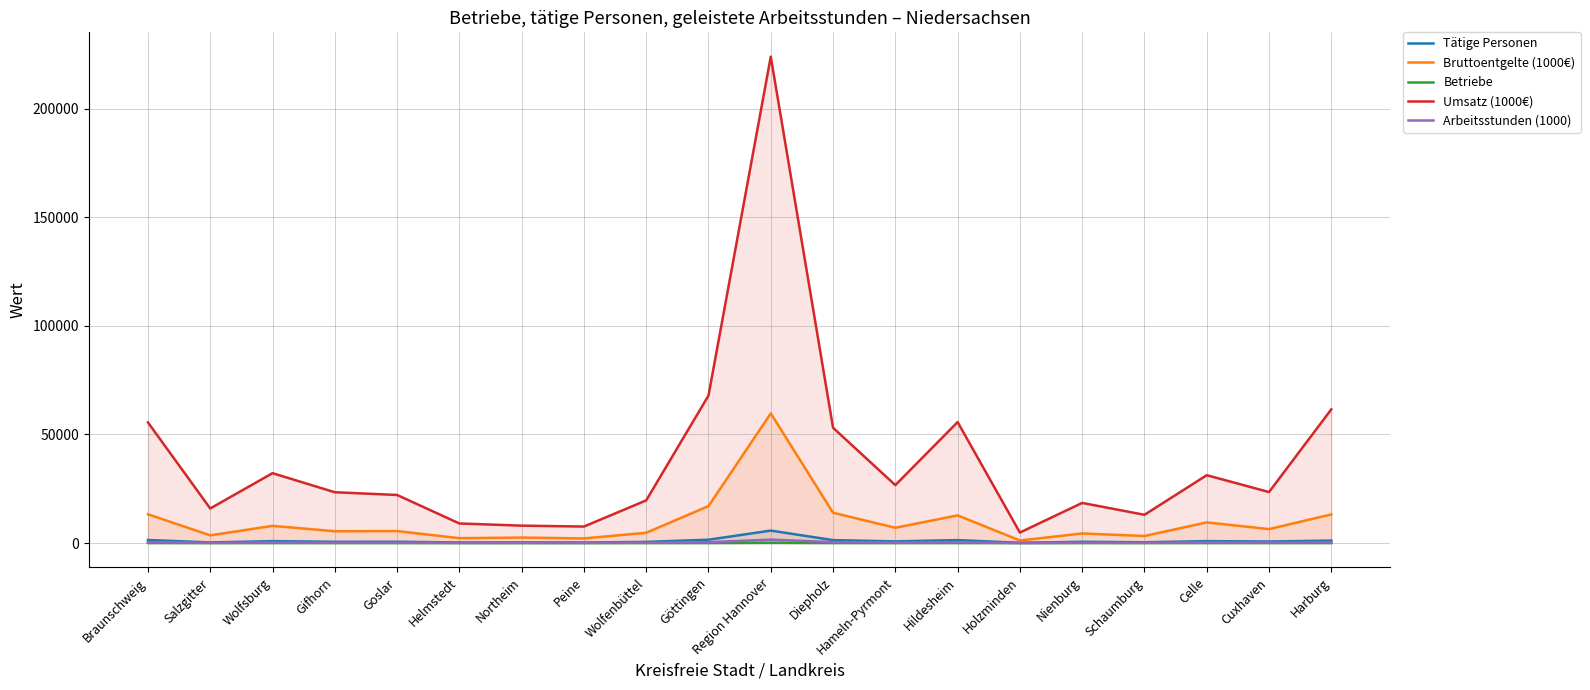

What is the sum of the Arbeitsstunden (1000) values at Braunschweig and Cuxhaven?

636